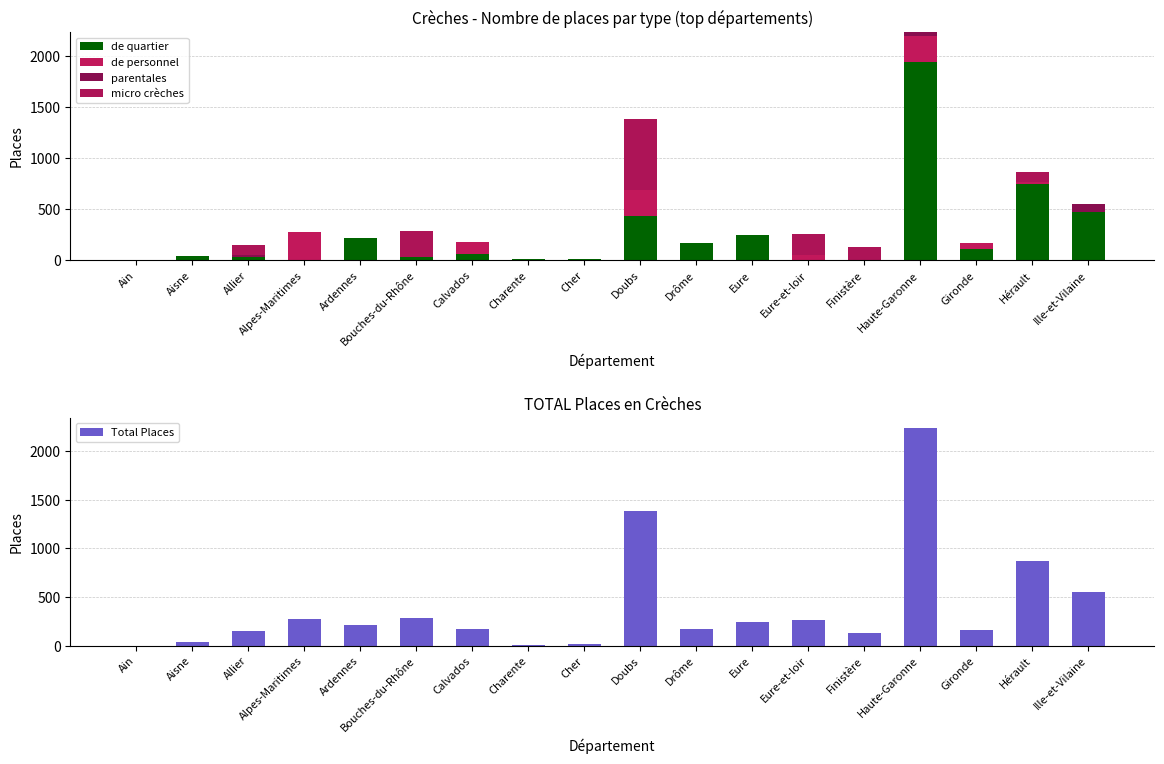

At which category is the sum across all series the highest?

Haute-Garonne